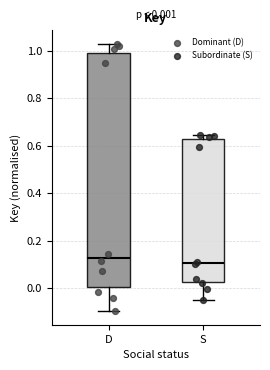

Which box is the tallest, from its lower edge to its upper edge?

D